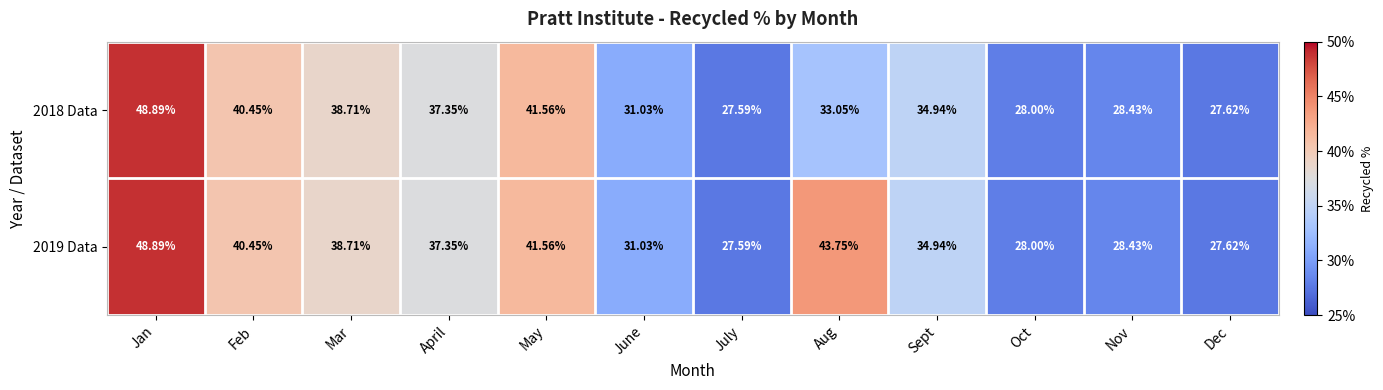

What is the difference between the highest and lowest values at Aug?

10.7